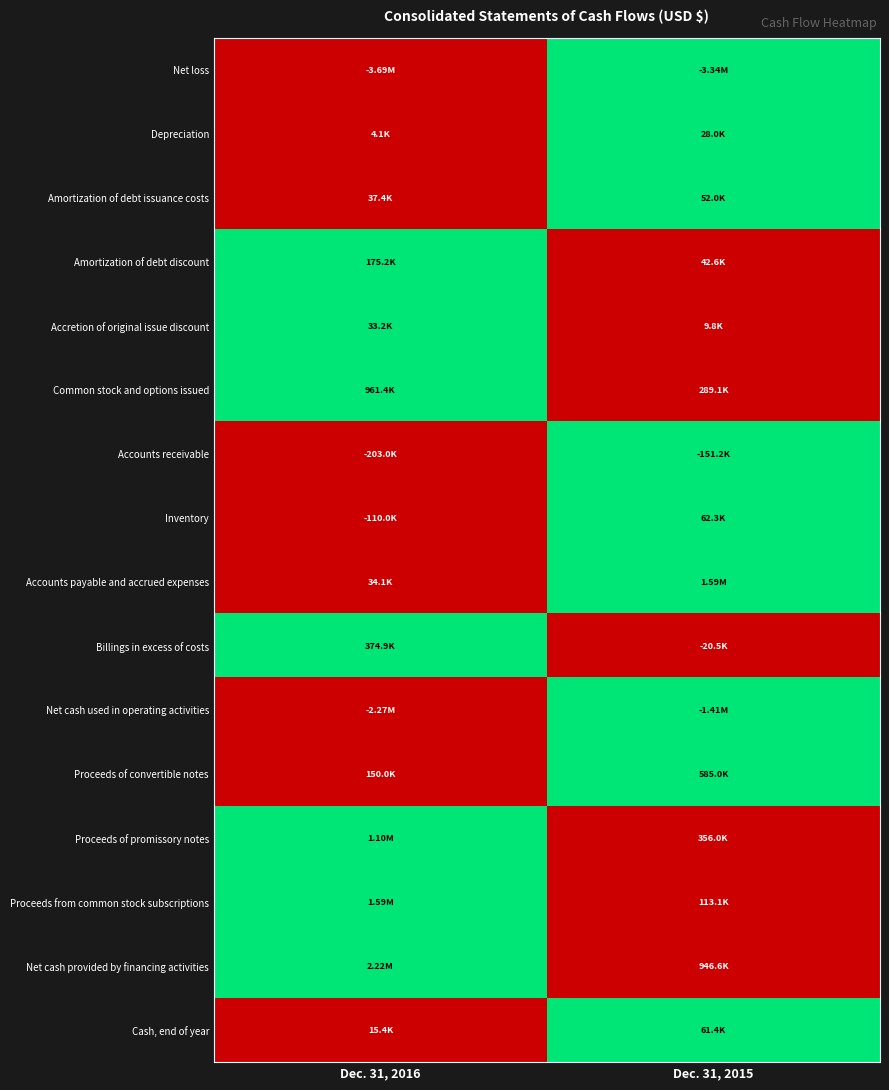

Reading right to left, what are all the values shown in this chart?

Net loss: Dec. 31, 2015=1	Dec. 31, 2016=0
Depreciation: Dec. 31, 2015=1	Dec. 31, 2016=0
Amortization of debt issuance costs: Dec. 31, 2015=1	Dec. 31, 2016=0
Amortization of debt discount: Dec. 31, 2015=0	Dec. 31, 2016=1
Accretion of original issue discount: Dec. 31, 2015=0	Dec. 31, 2016=1
Common stock and options issued: Dec. 31, 2015=0	Dec. 31, 2016=1
Accounts receivable: Dec. 31, 2015=1	Dec. 31, 2016=0
Inventory: Dec. 31, 2015=1	Dec. 31, 2016=0
Accounts payable and accrued expenses: Dec. 31, 2015=1	Dec. 31, 2016=0
Billings in excess of costs: Dec. 31, 2015=0	Dec. 31, 2016=1
Net cash used in operating activities: Dec. 31, 2015=1	Dec. 31, 2016=0
Proceeds of convertible notes: Dec. 31, 2015=1	Dec. 31, 2016=0
Proceeds of promissory notes: Dec. 31, 2015=0	Dec. 31, 2016=1
Proceeds from common stock subscriptions: Dec. 31, 2015=0	Dec. 31, 2016=1
Net cash provided by financing activities: Dec. 31, 2015=0	Dec. 31, 2016=1
Cash, end of year: Dec. 31, 2015=1	Dec. 31, 2016=0